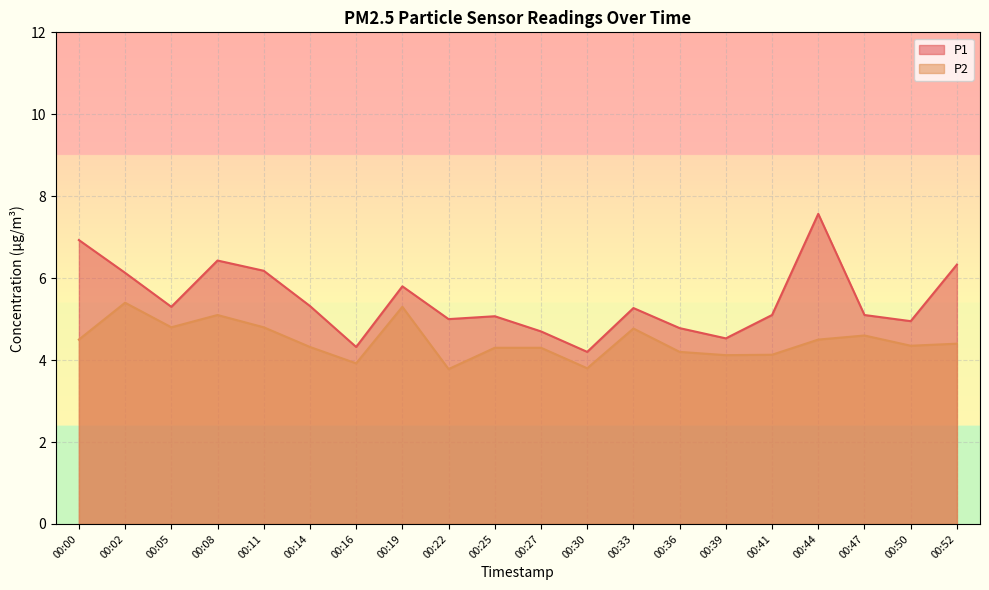

Which series has the widest spread of values?

P1